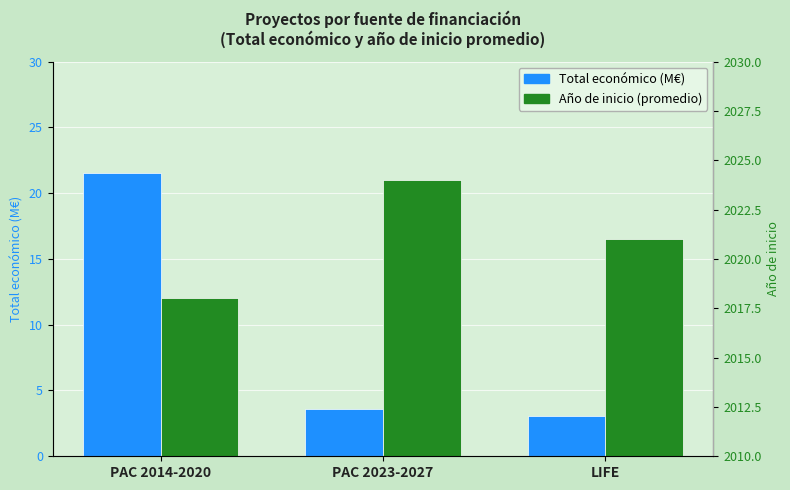

What is the total value across all series at PAC 2014-2020?

2039.6